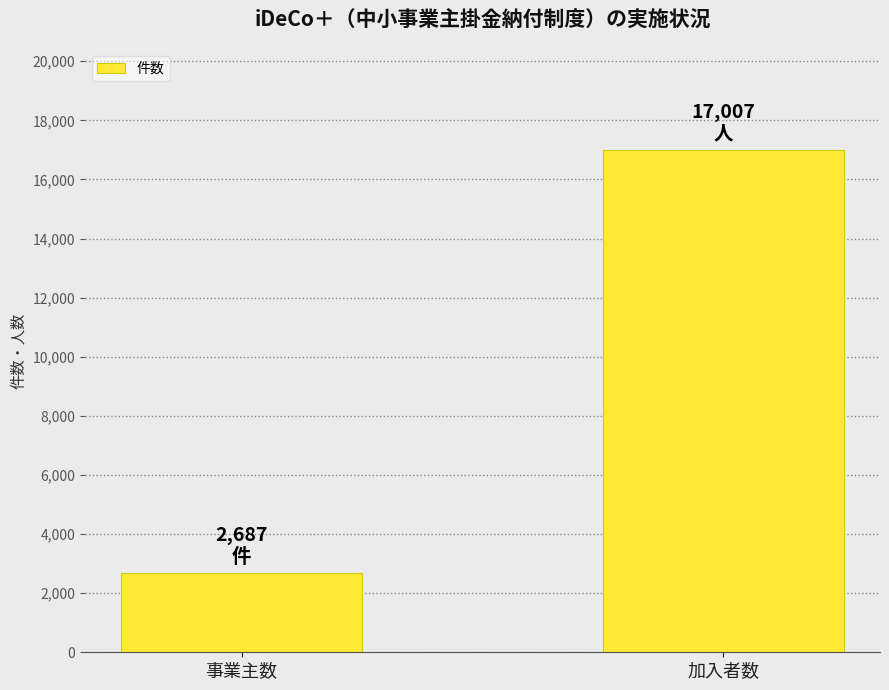

The chart shows a value of 8906 at 加入者数. True or false?

False